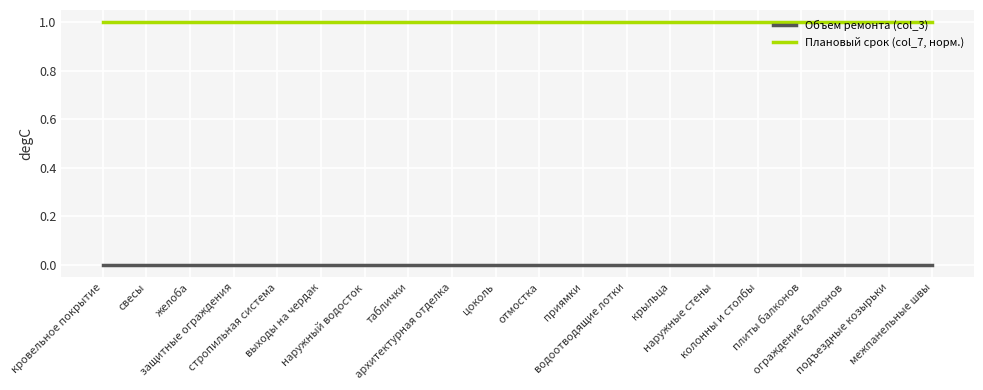

Which series has the largest total across all categories?

Плановый срок (col_7, норм.)